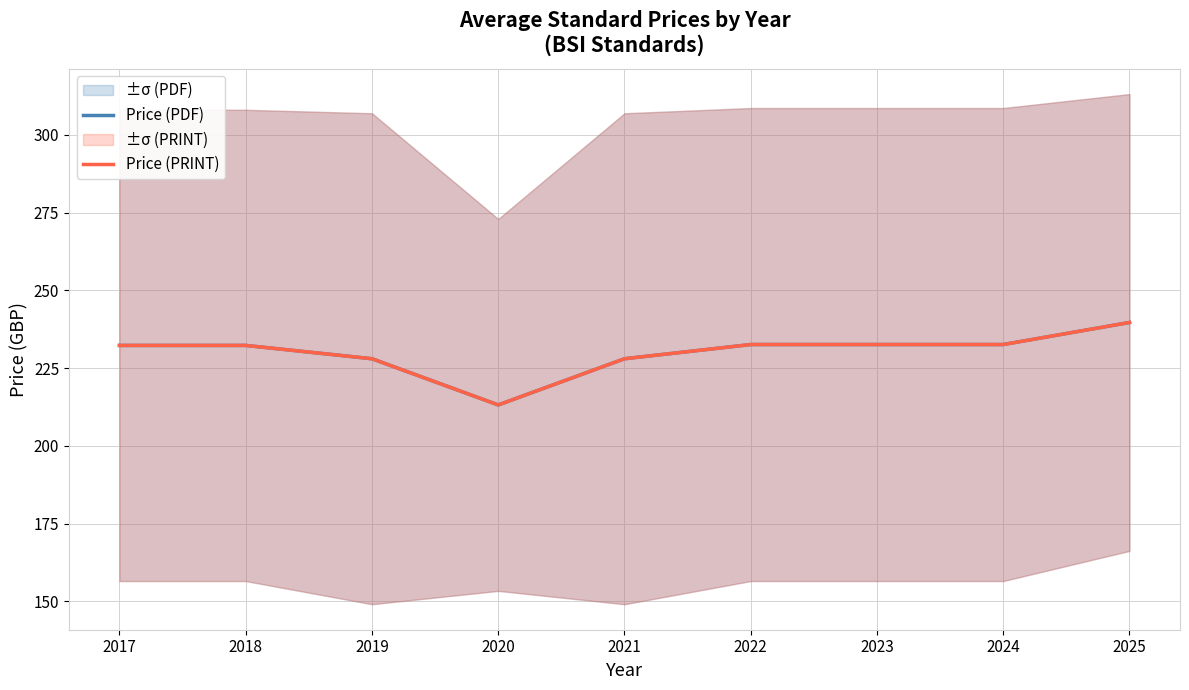

How many distinct data groups are displayed?

2